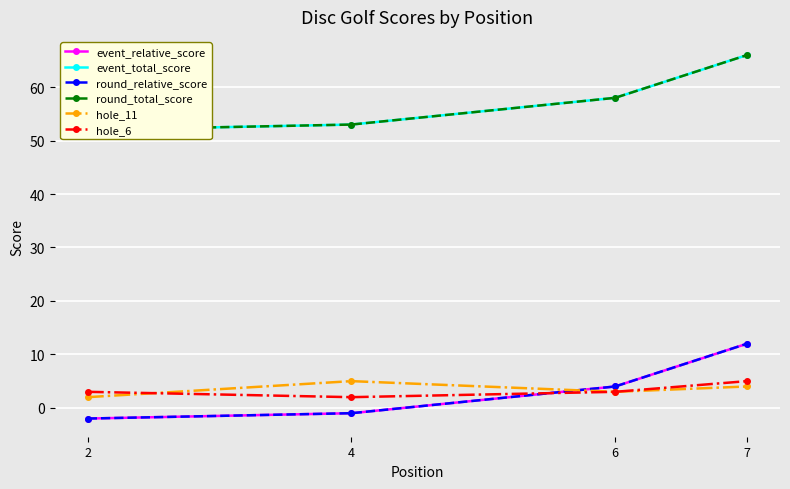

What is the difference between the highest and lowest values at 7?

62